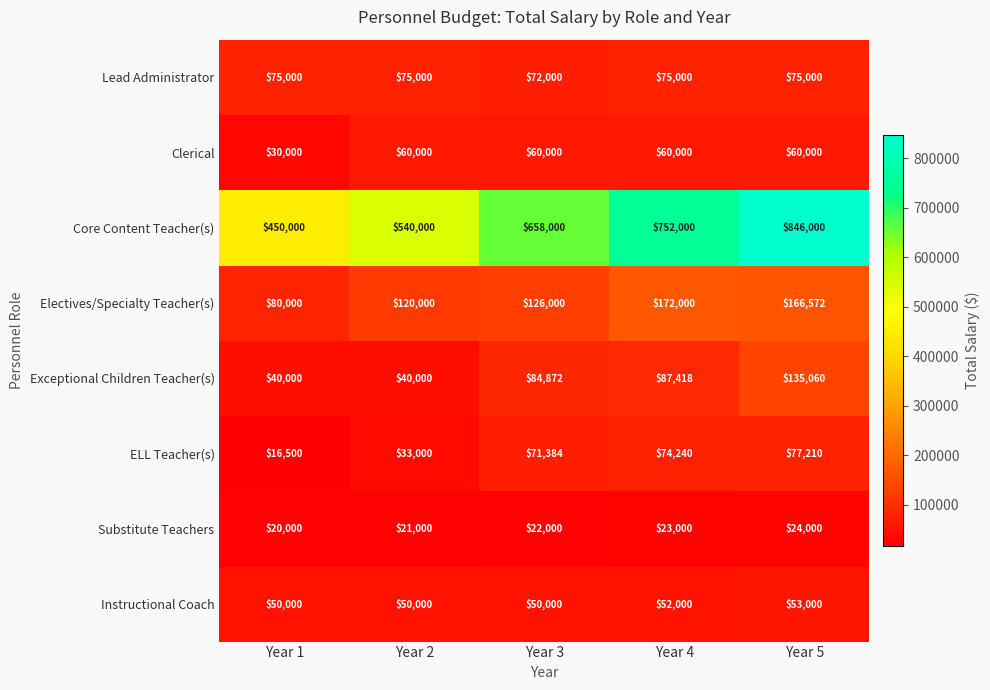

What is the difference between the Substitute Teachers values at Year 5 and Year 2?

3000